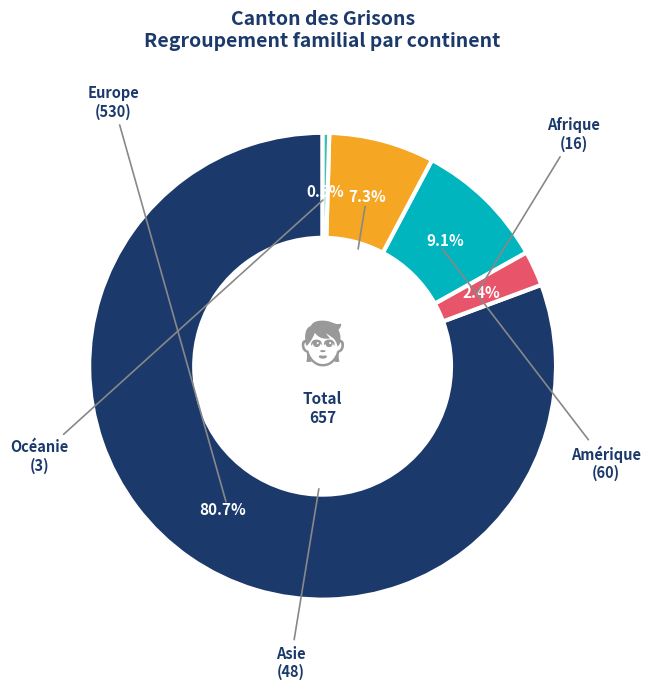

To the nearest percent, what is the difference between the Afrique and Asie slice percentages?

5%